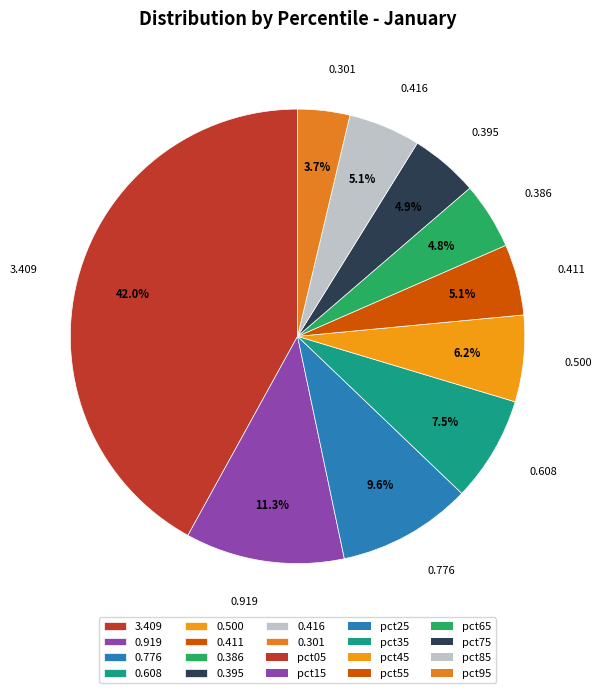

Combined, do 0.416 and 0.608 account for over 50%?

No